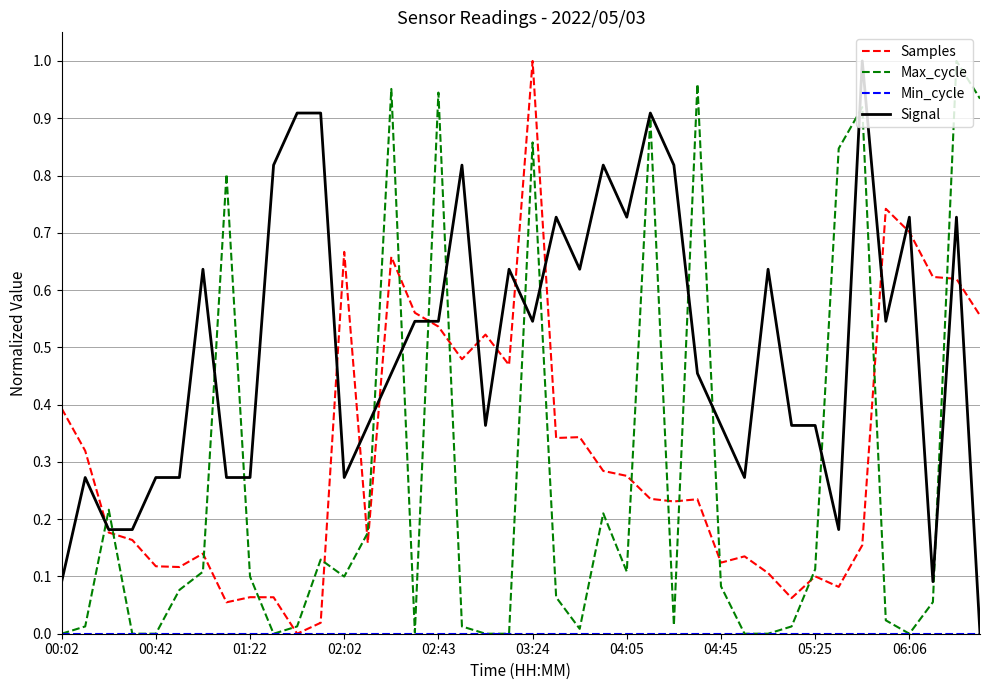

True or false: Samples and Max_cycle intersect in this chart.

True